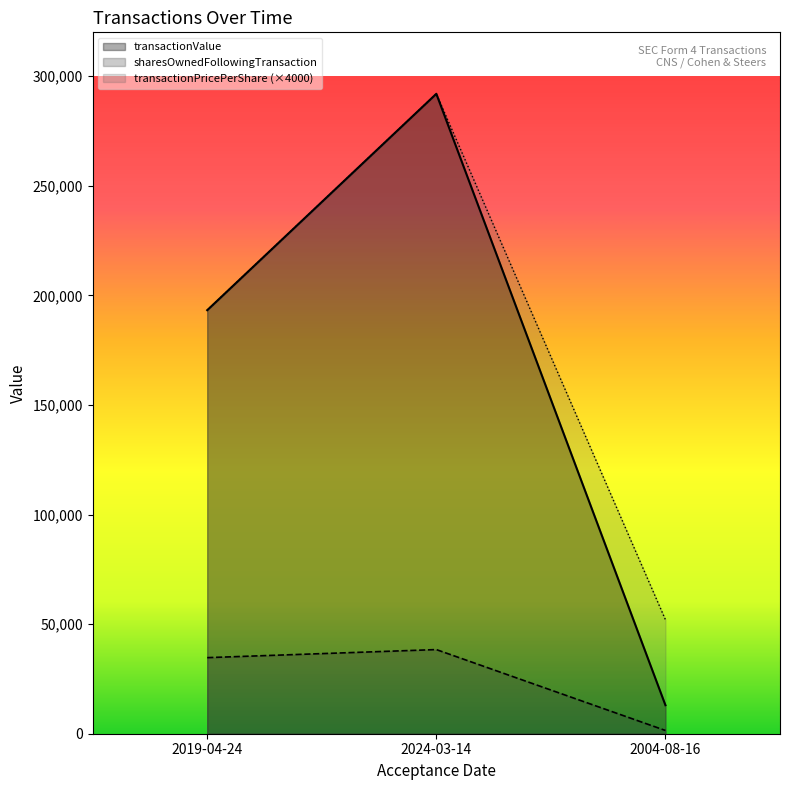

Is it true that transactionPricePerShare equals 52000.0 at 2004-08-16?

True